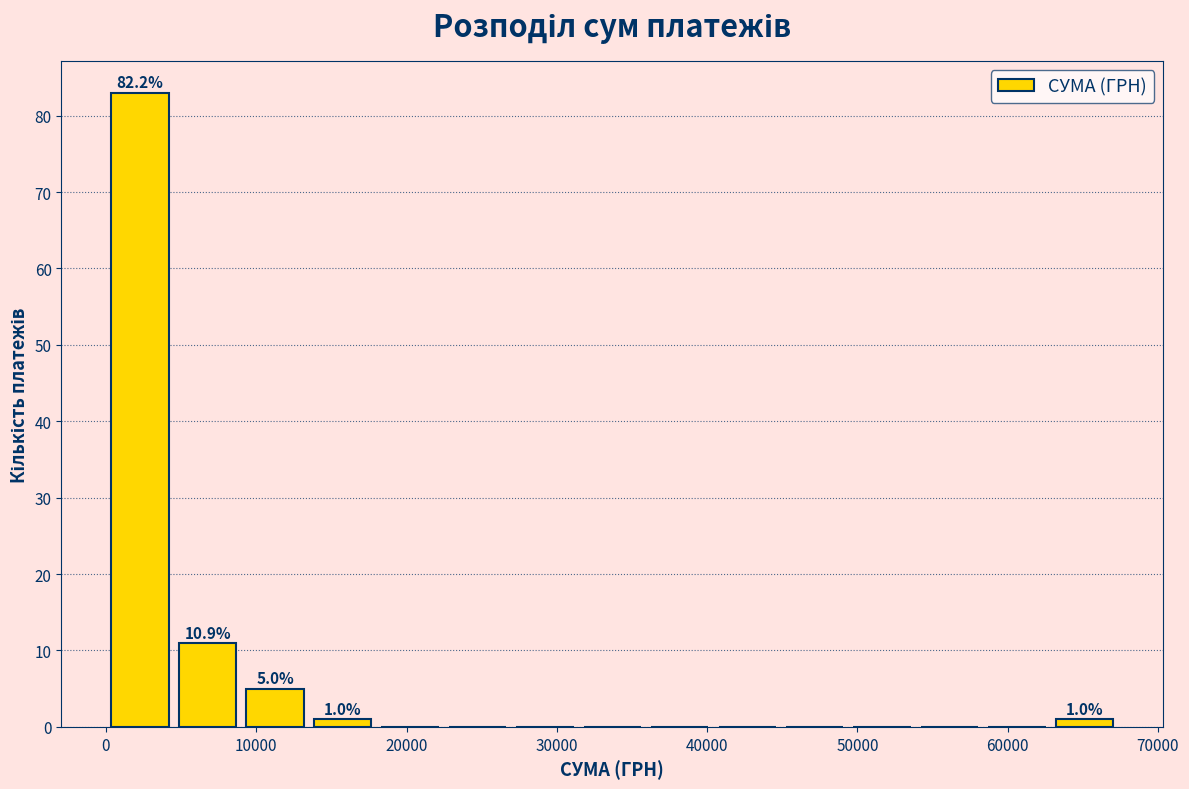

Over which range of the x-axis is the bar tallest?

0 to 5000